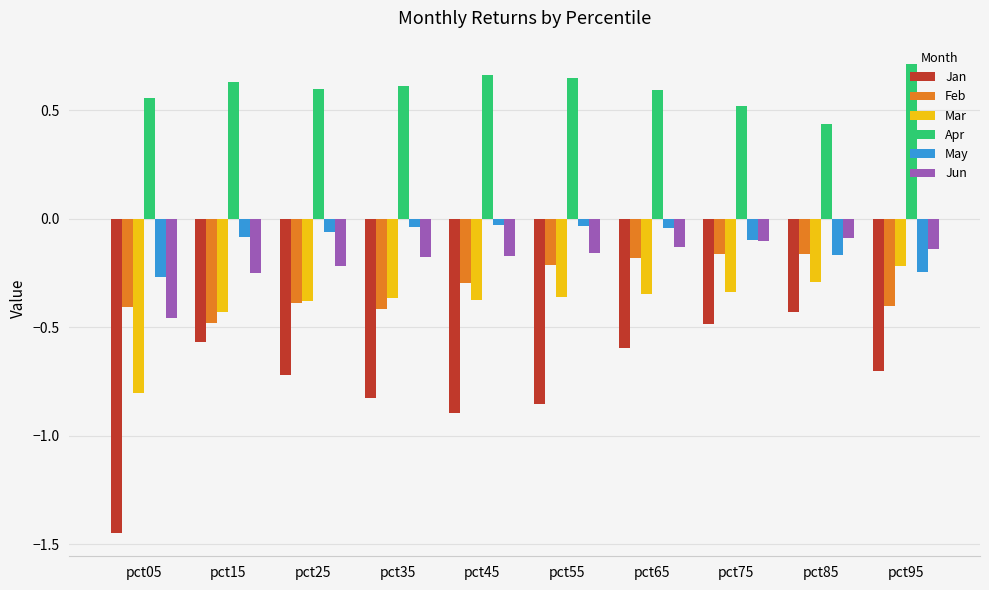

What is the difference between the maximum and minimum values in the Jan series?

1.0